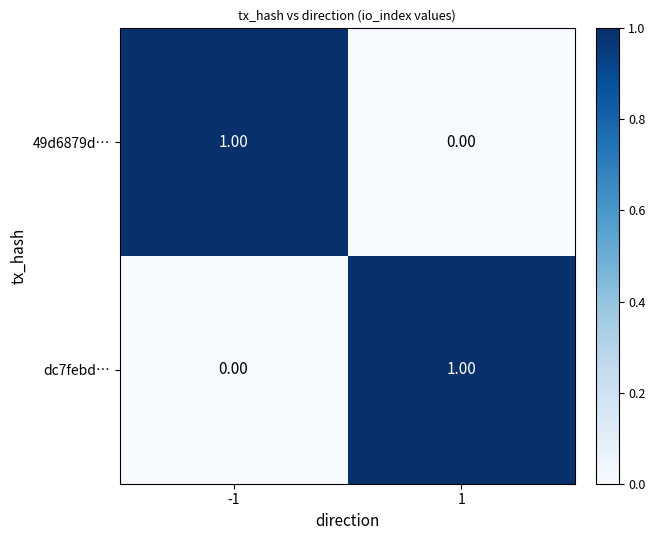

At 1, list the series in order from smallest to largest.

49d6879d…, dc7febd…